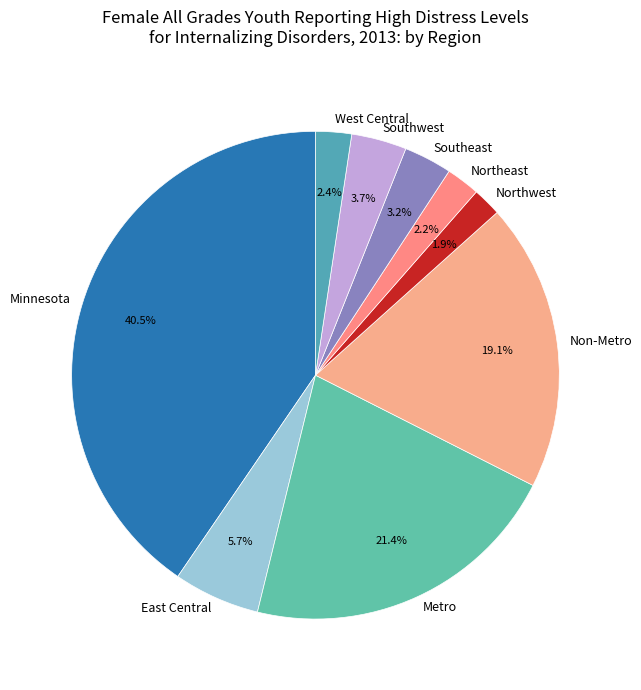

Approximately how many times larger is the value at East Central compared to Northwest?

3.0